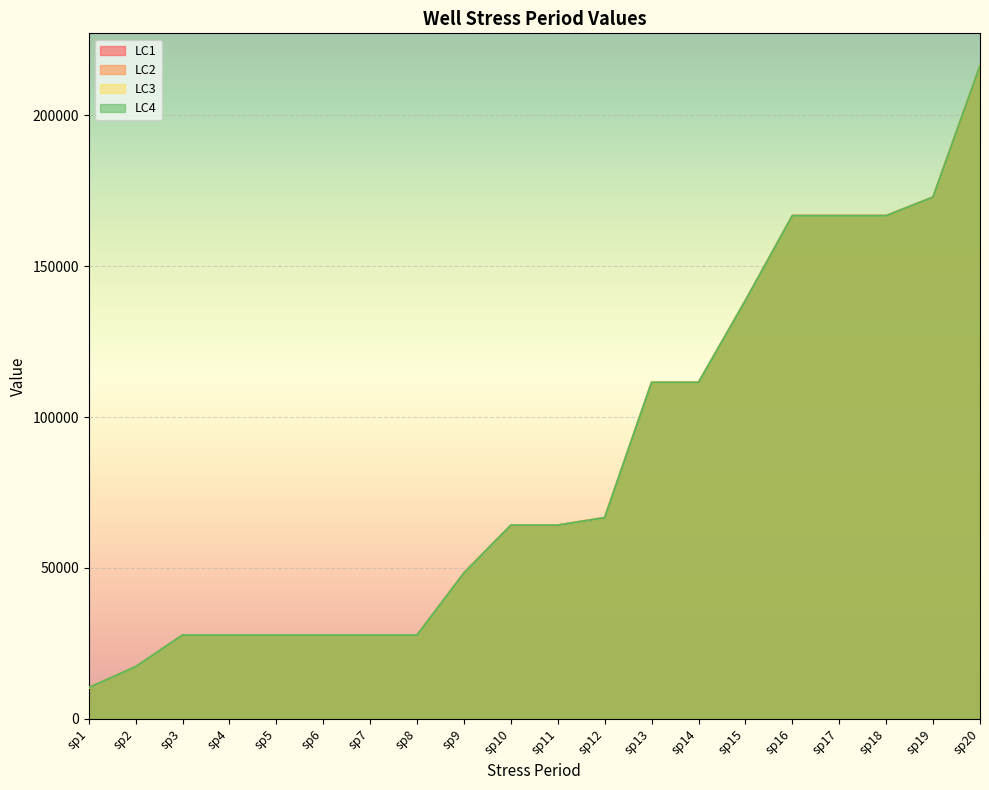

Reading right to left, transcribe all the data shown in this chart.

LC1: sp20=216233.0	sp19=172784.1	sp18=166630.8	sp17=166630.8	sp16=166630.8	sp15=138512.9	sp14=111402.7	sp13=111402.7	sp12=66633.2	sp11=64151.6	sp10=64151.6	sp9=48345.7	sp8=27778.2	sp7=27778.2	sp6=27778.2	sp5=27778.2	sp4=27778.2	sp3=27778.2	sp2=17300.5	sp1=10351.0
LC2: sp20=216233.0	sp19=172784.1	sp18=166630.8	sp17=166630.8	sp16=166630.8	sp15=138512.9	sp14=111402.7	sp13=111402.7	sp12=66633.2	sp11=64151.6	sp10=64151.6	sp9=48345.7	sp8=27778.2	sp7=27778.2	sp6=27778.2	sp5=27778.2	sp4=27778.2	sp3=27778.2	sp2=17300.5	sp1=10351.0
LC3: sp20=216233.0	sp19=172784.1	sp18=166630.8	sp17=166630.8	sp16=166630.8	sp15=138512.9	sp14=111402.7	sp13=111402.7	sp12=66633.2	sp11=64151.6	sp10=64151.6	sp9=48345.7	sp8=27778.2	sp7=27778.2	sp6=27778.2	sp5=27778.2	sp4=27778.2	sp3=27778.2	sp2=17300.5	sp1=10351.0
LC4: sp20=216233.0	sp19=172784.1	sp18=166630.8	sp17=166630.8	sp16=166630.8	sp15=138512.9	sp14=111402.7	sp13=111402.7	sp12=66633.2	sp11=64151.6	sp10=64151.6	sp9=48345.7	sp8=27778.2	sp7=27778.2	sp6=27778.2	sp5=27778.2	sp4=27778.2	sp3=27778.2	sp2=17300.5	sp1=10351.0